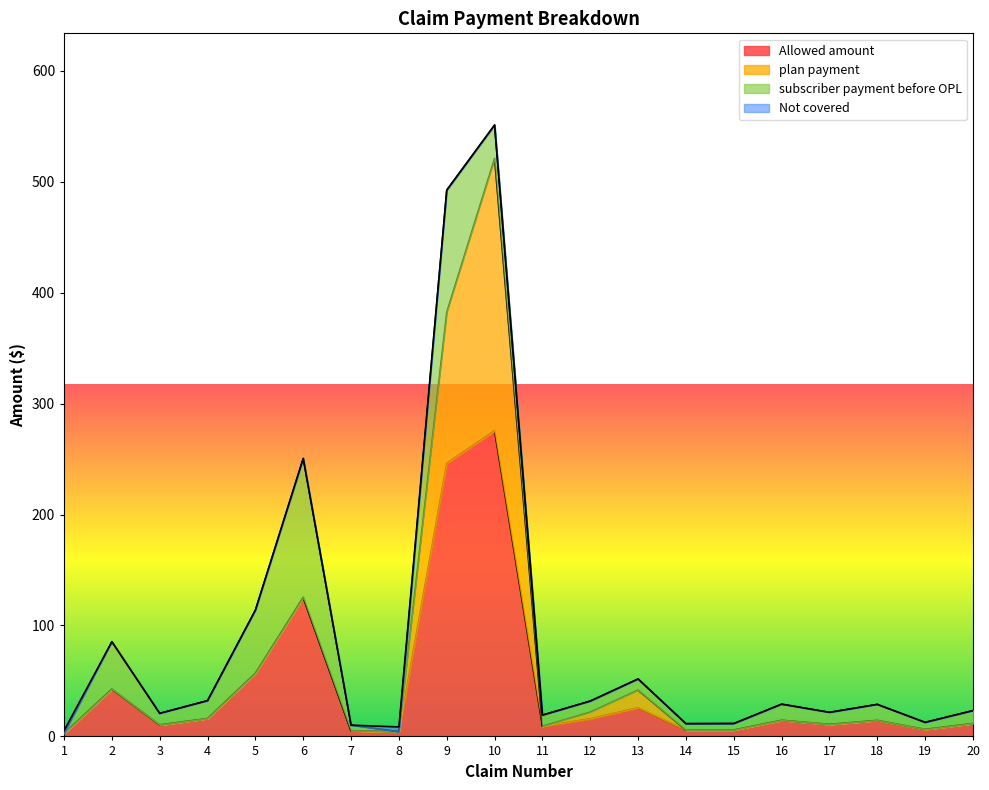

What is the difference between the second highest and second lowest values in the plan payment series?

136.2